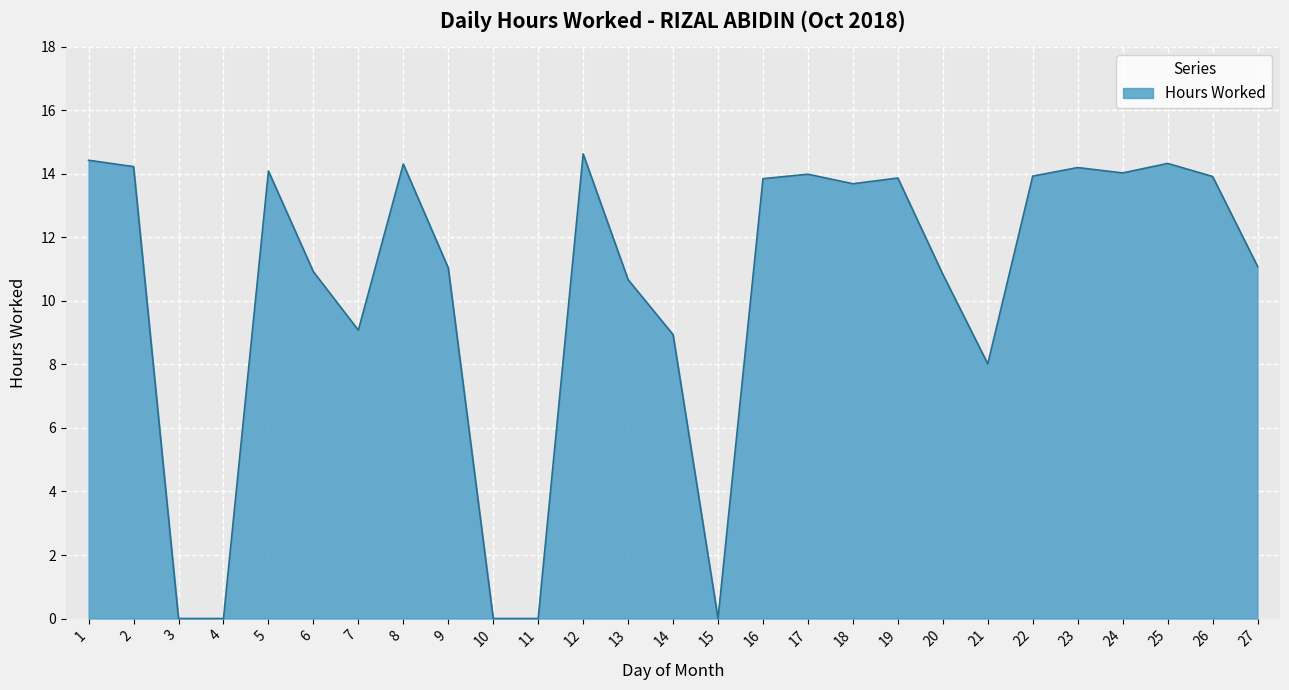

True or false: the data shows 5.1 at 14.

False